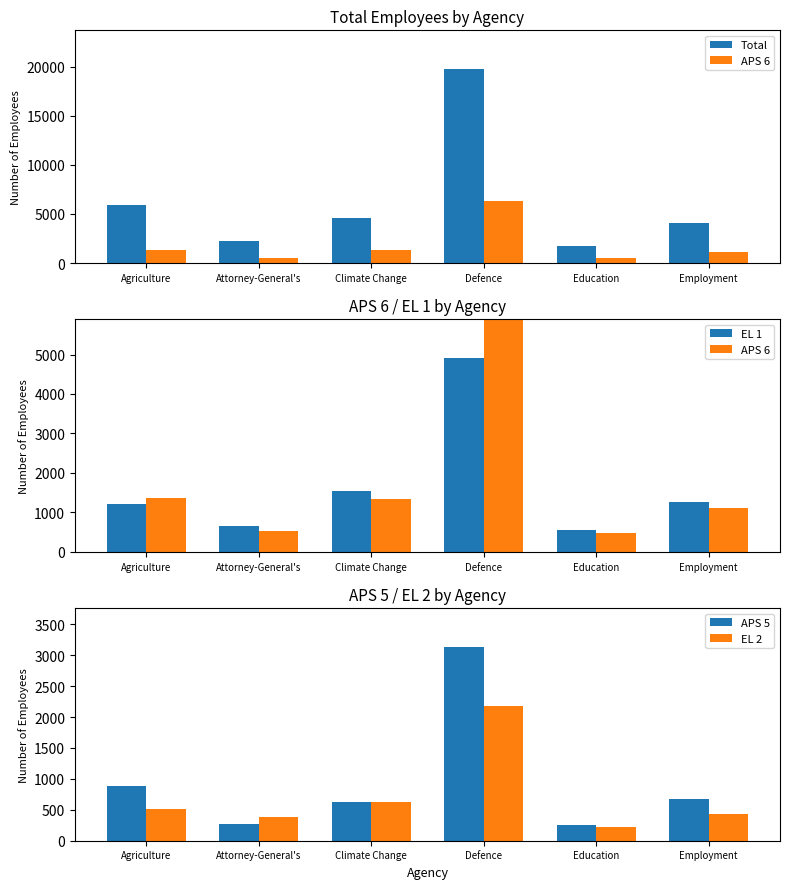

How many data points in APS 6 are above 1347?

2